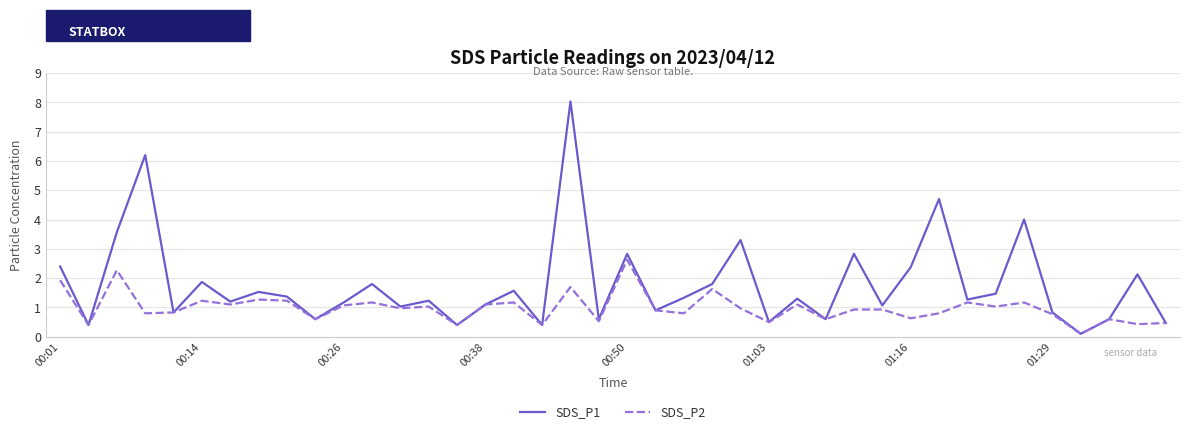

Rank the series by their maximum value, from highest to lowest.

SDS_P1, SDS_P2